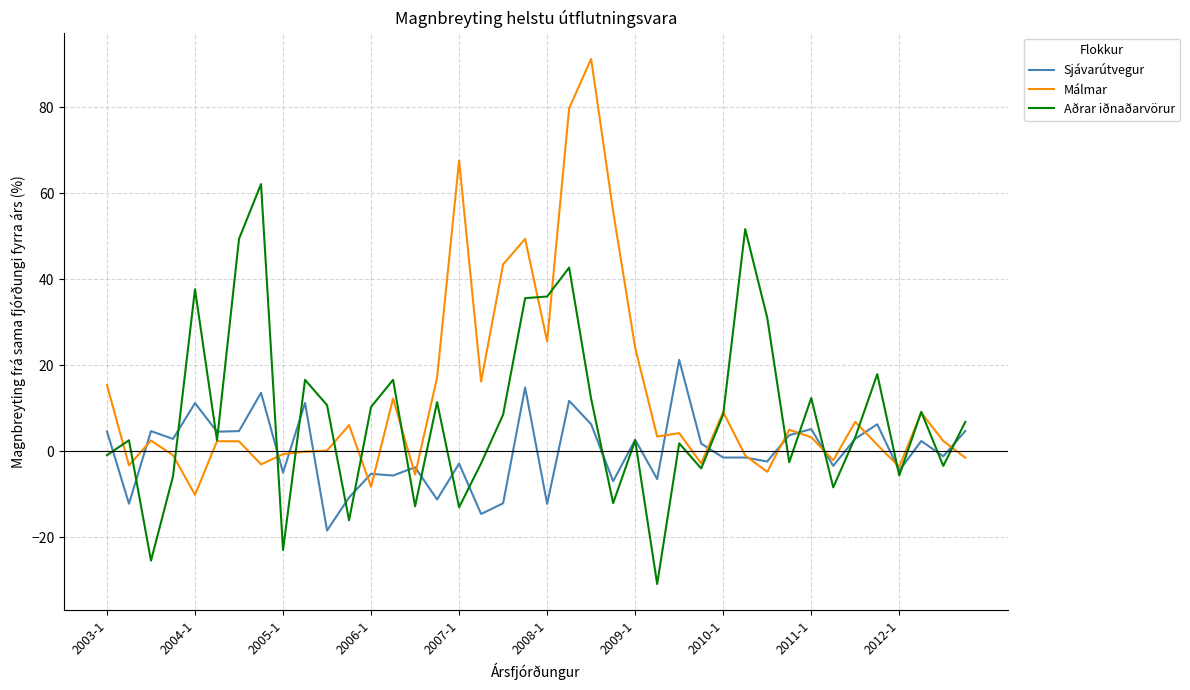

In Málmar, how many points are higher than both neighbors (excluding endpoints)?

12